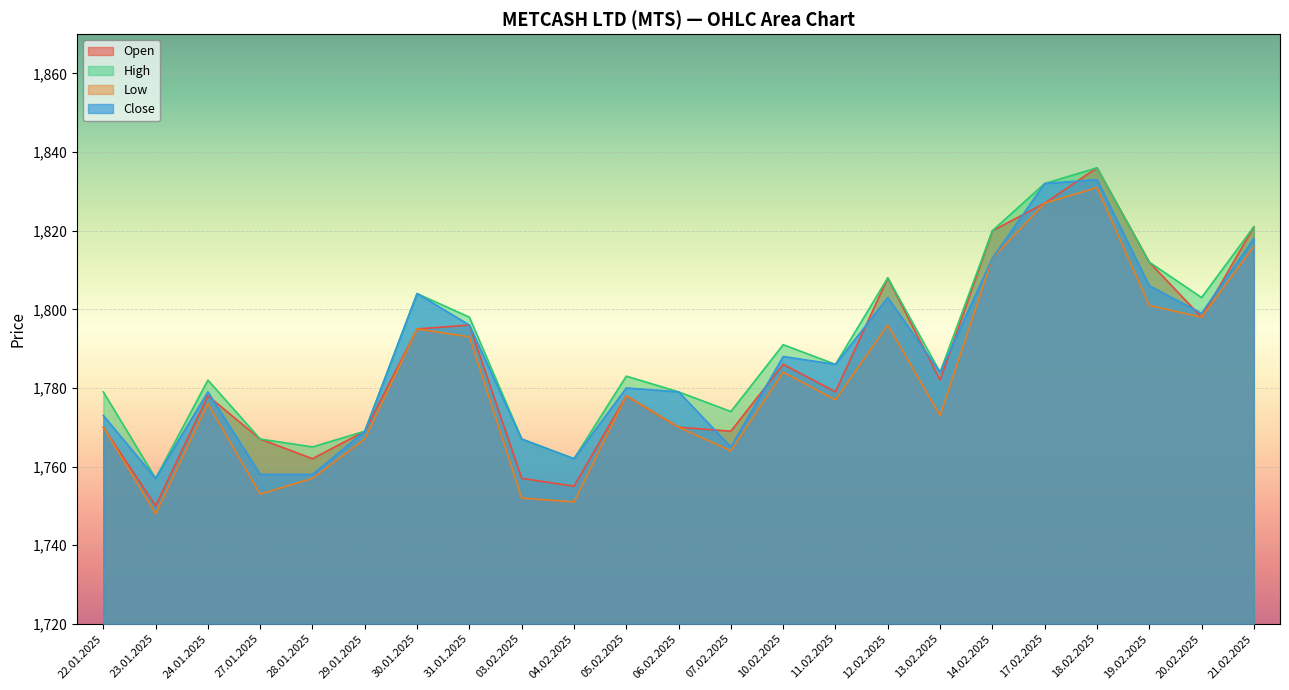

True or false: Close and Low intersect in this chart.

False